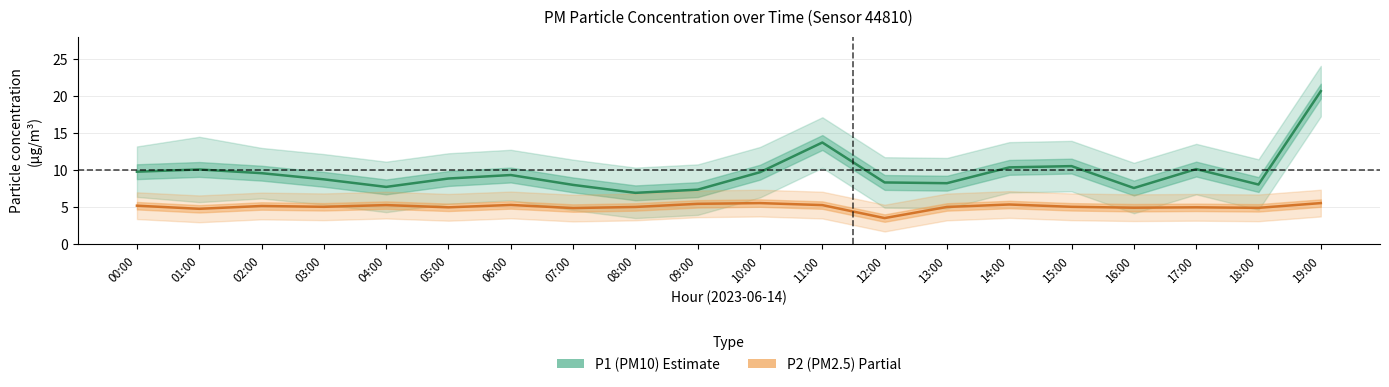

Between 04:00 and 06:00, which series saw the biggest shift?

P1 (PM10)